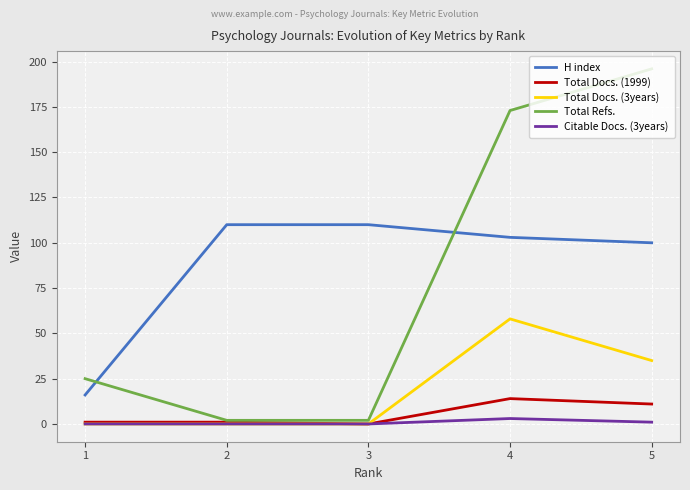

Which label corresponds to the largest value in the chart?

5